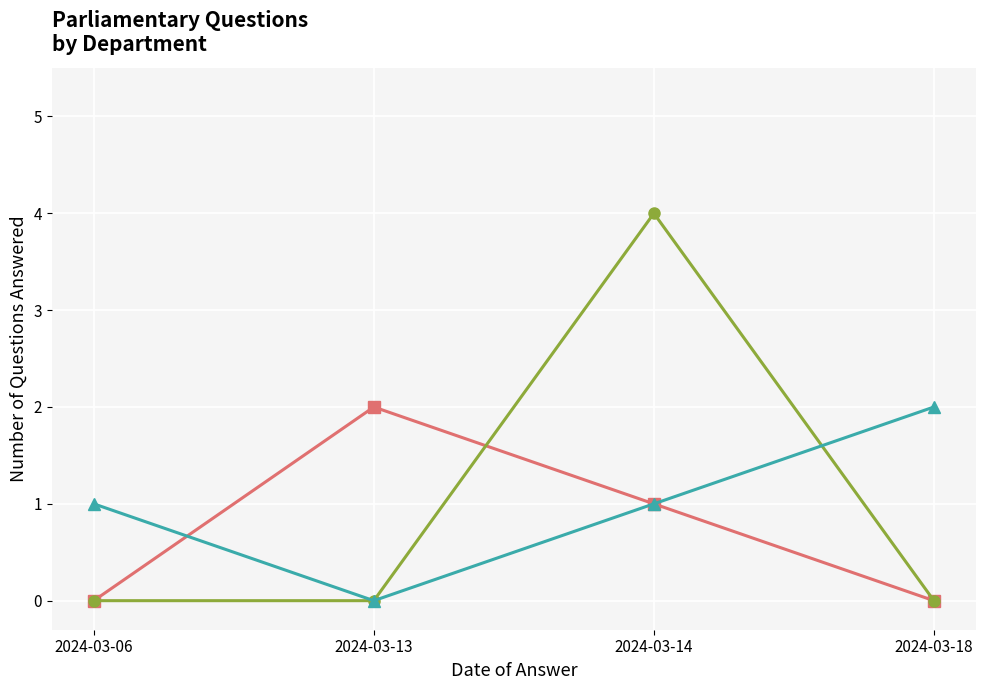

What is the spread (max minus min) of values at 2024-03-14?

3